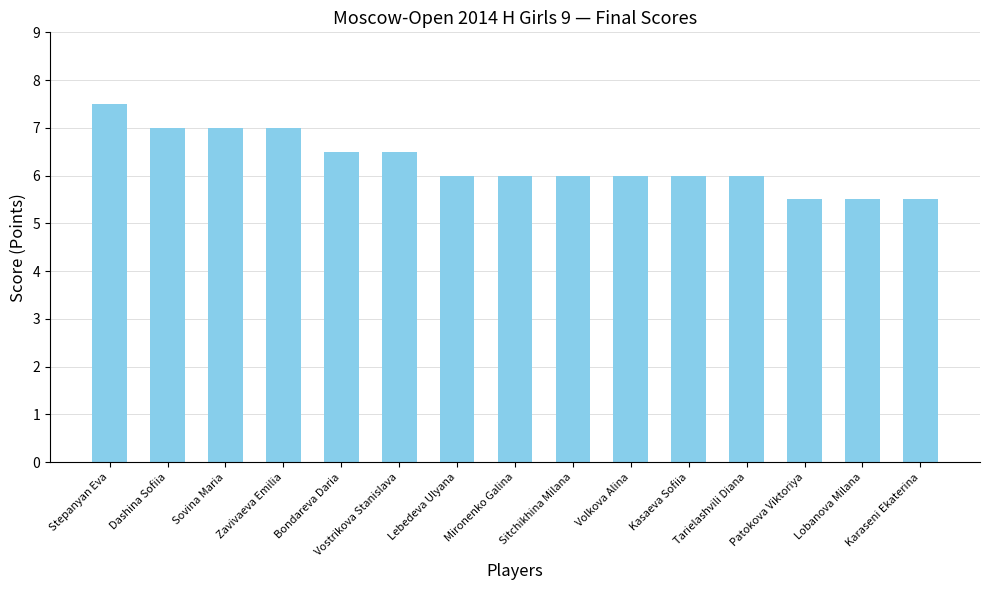

What is the label of the 12th bar from the left?

Tarielashvili Diana